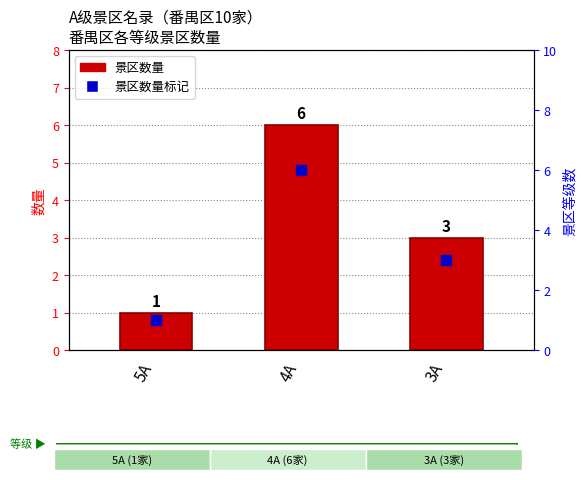

Reading left to right, extract all data points from this chart.

1	6	3